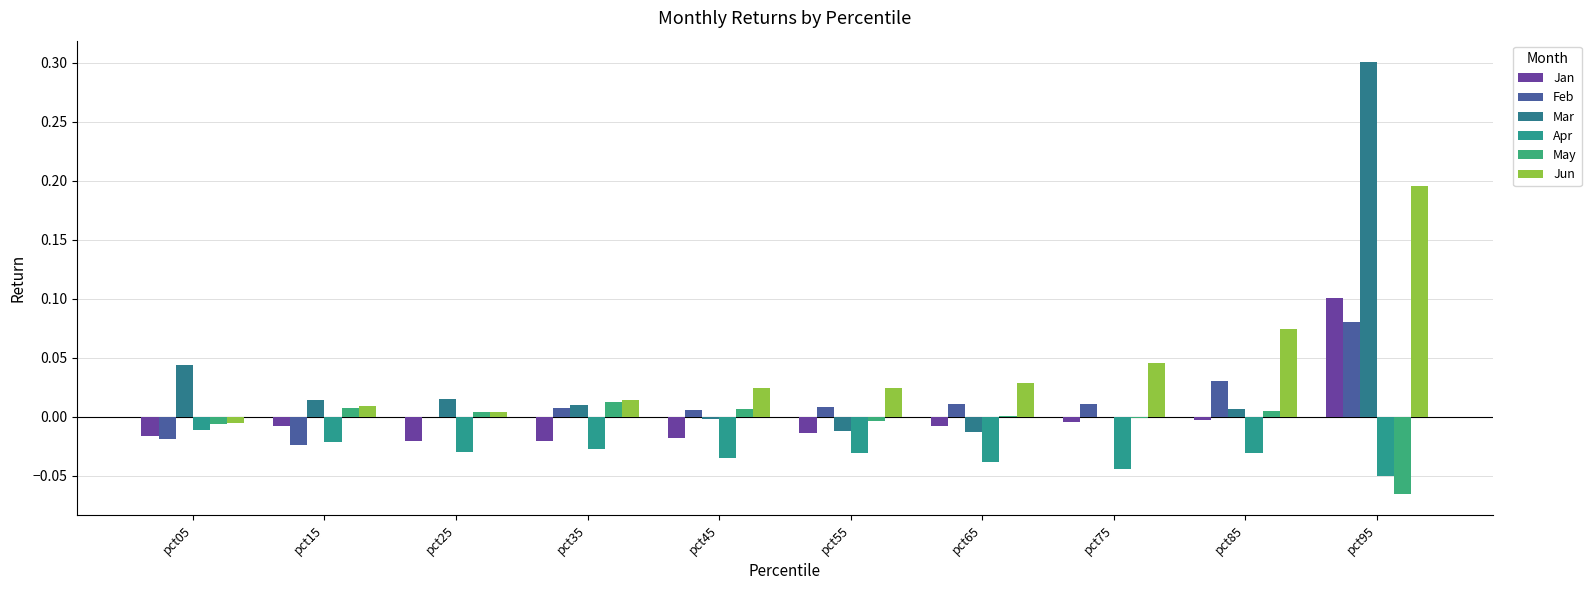

What are all the series names shown in the legend?

Jan, Feb, Mar, Apr, May, Jun